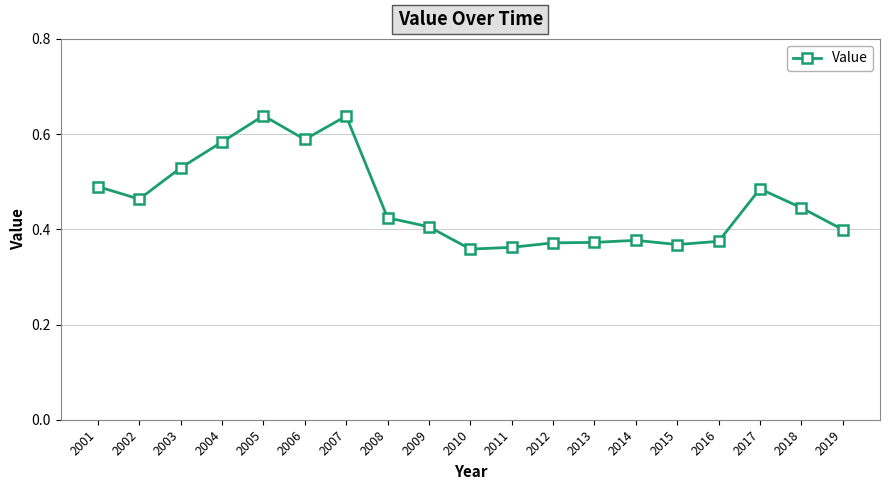

The chart shows a value of 0.4 at 2019. True or false?

True